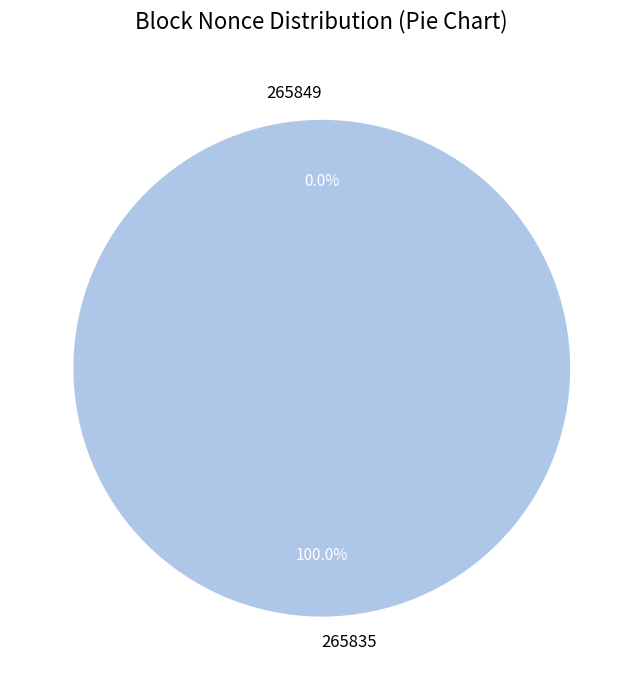

Which slice is the largest?

265835